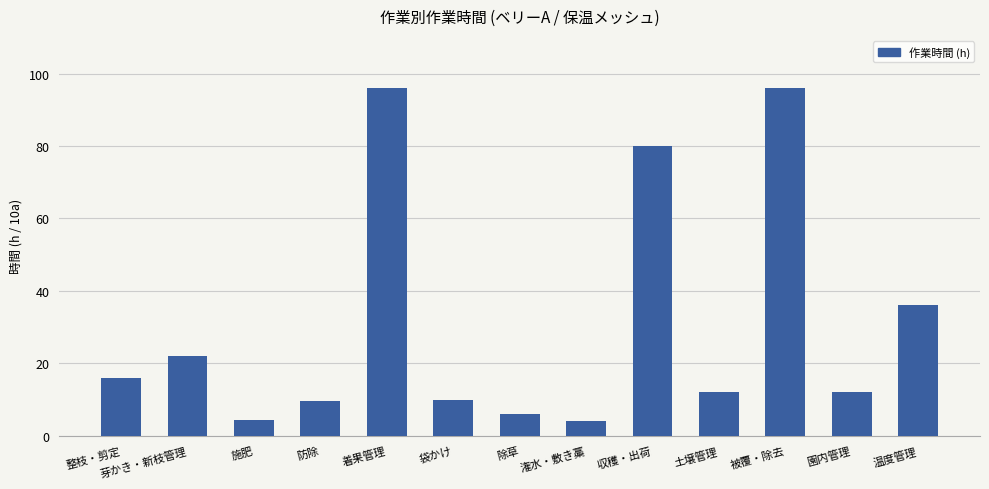

What is the smallest value displayed?

4.2